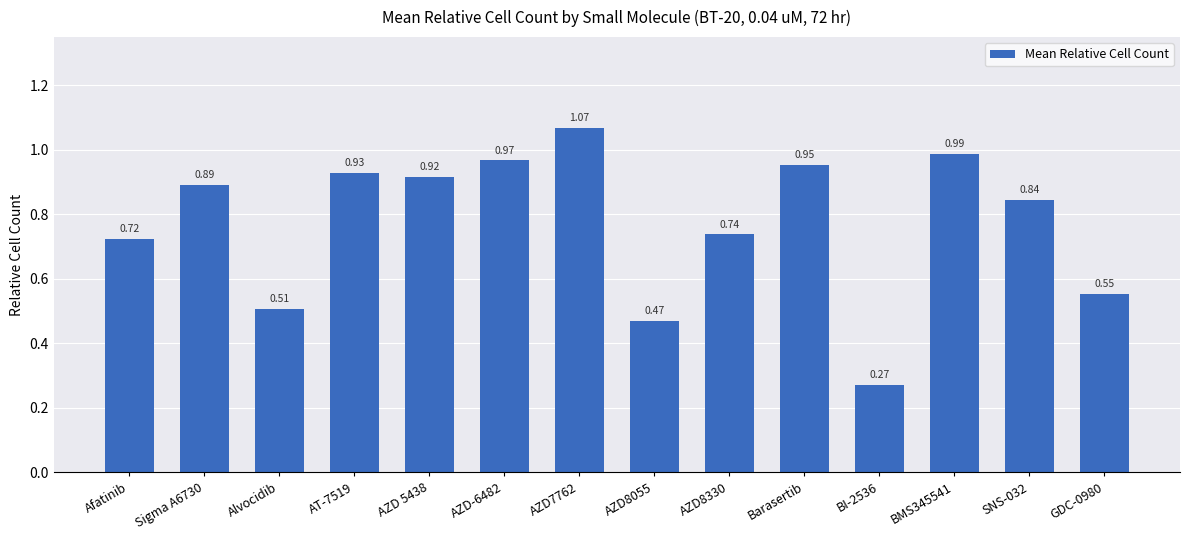

What is the sum of all values?

10.8